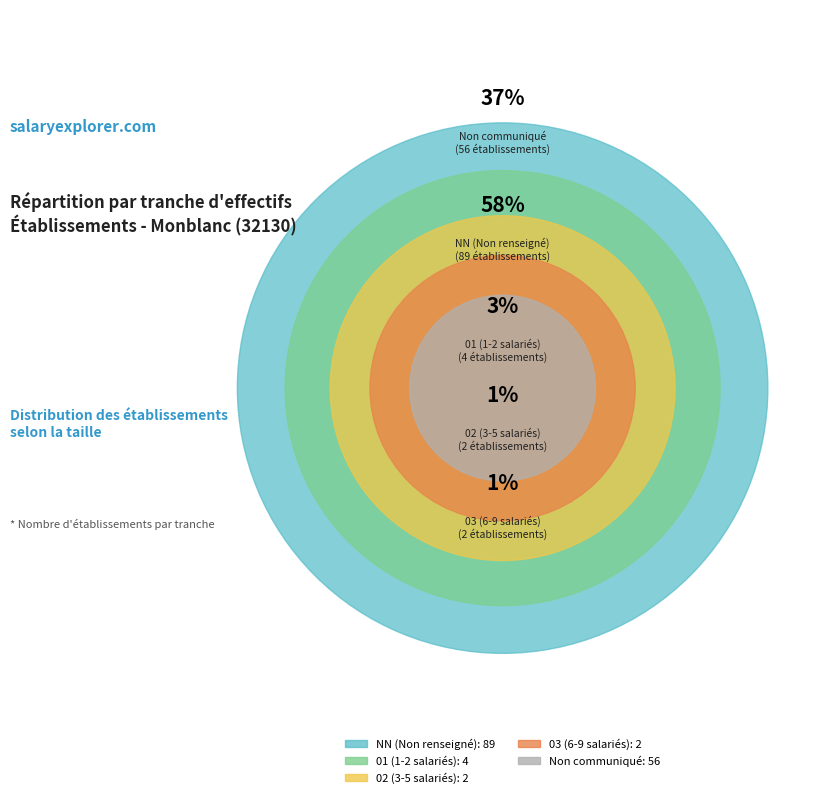

To the nearest percent, what is the average slice percentage?

20%